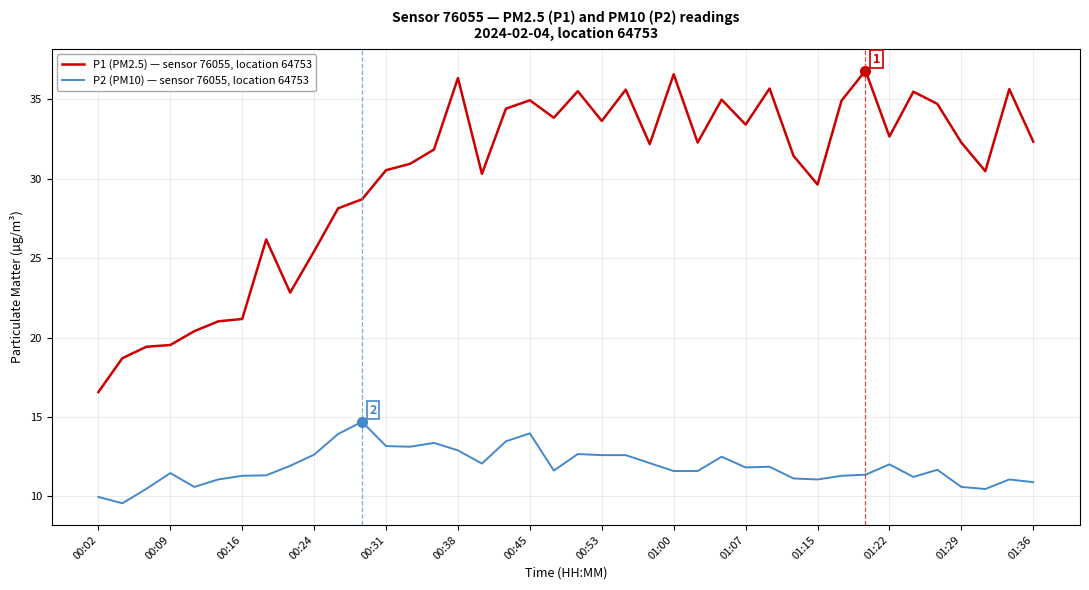

Which series has the largest range (max minus min)?

P1 (PM2.5) — sensor 76055, location 64753